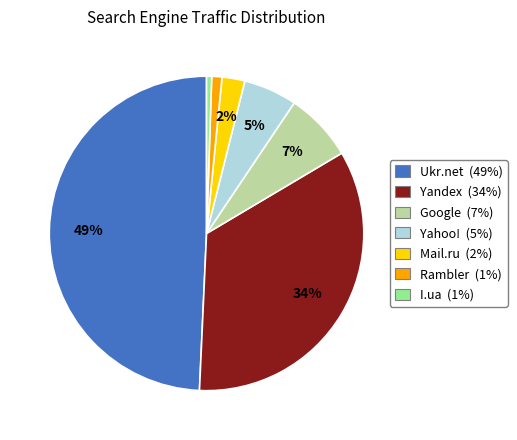

Is Yahoo! (5%) the majority of the pie?

No